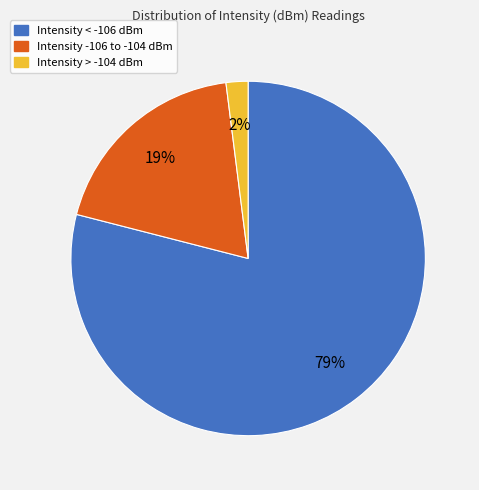

Rank the categories by value from highest to lowest.

Intensity < -106 dBm, Intensity -106 to -104 dBm, Intensity > -104 dBm